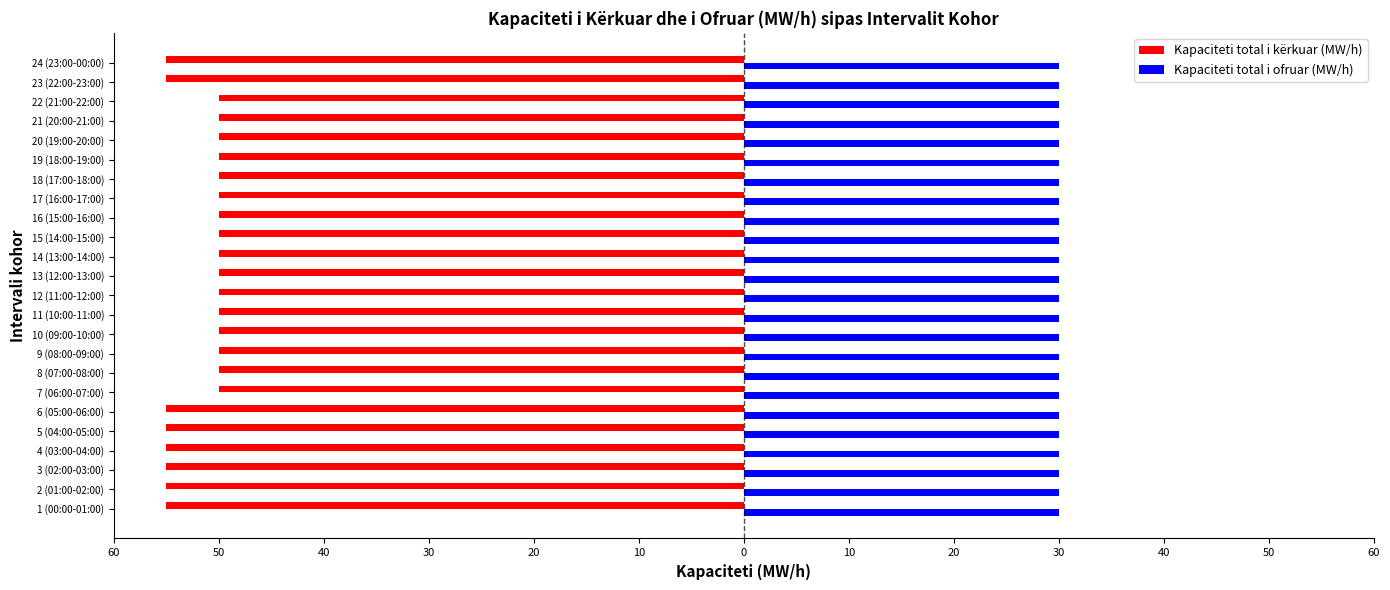

What are all the series names shown in the legend?

Kapaciteti total i kërkuar (MW/h), Kapaciteti total i ofruar (MW/h)